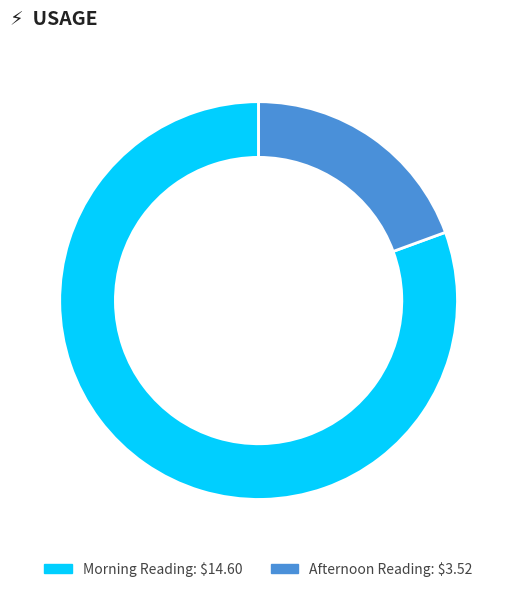

Is there a majority slice in this chart?

Yes